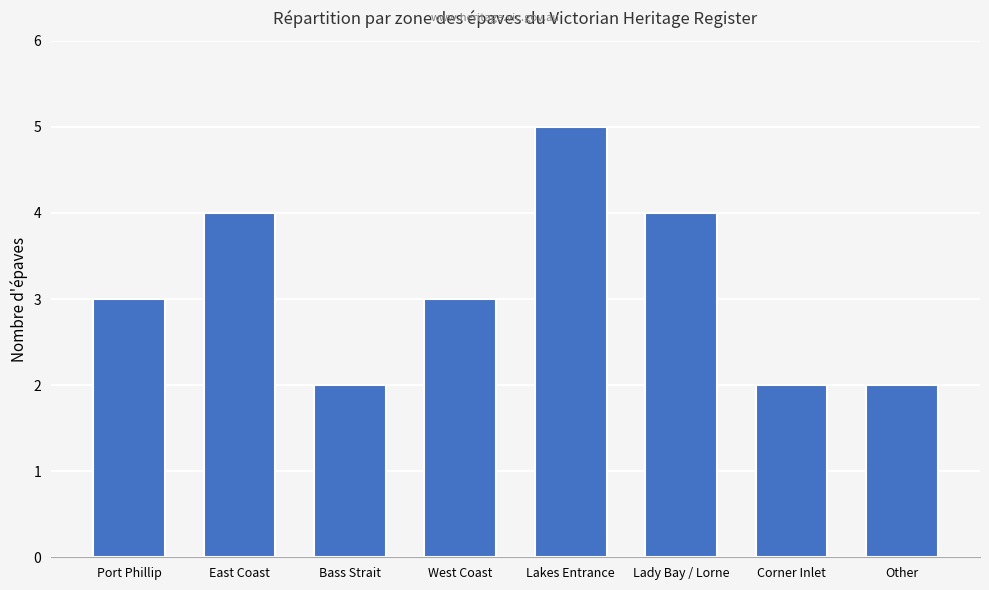

Reading left to right, list all the values displayed in this chart.

3	4	2	3	5	4	2	2